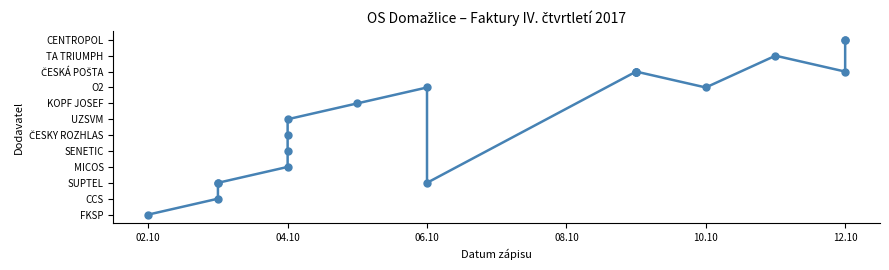

Which label corresponds to the smallest value in the chart?

02.10